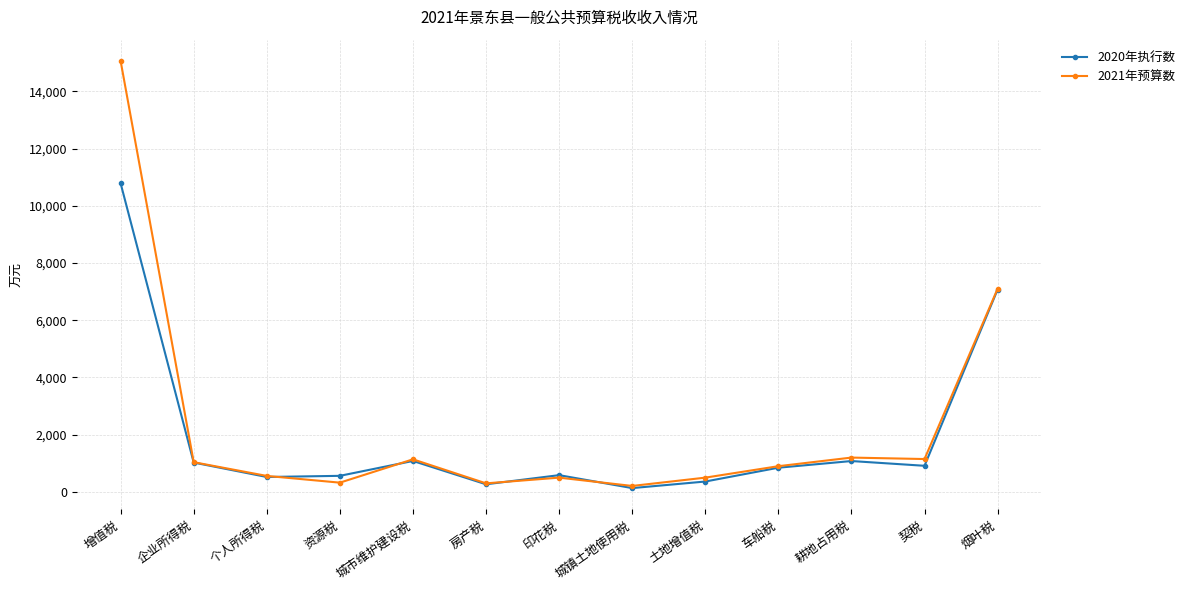

True or false: 2021年预算数 has a value of 7100 at 烟叶税.

True